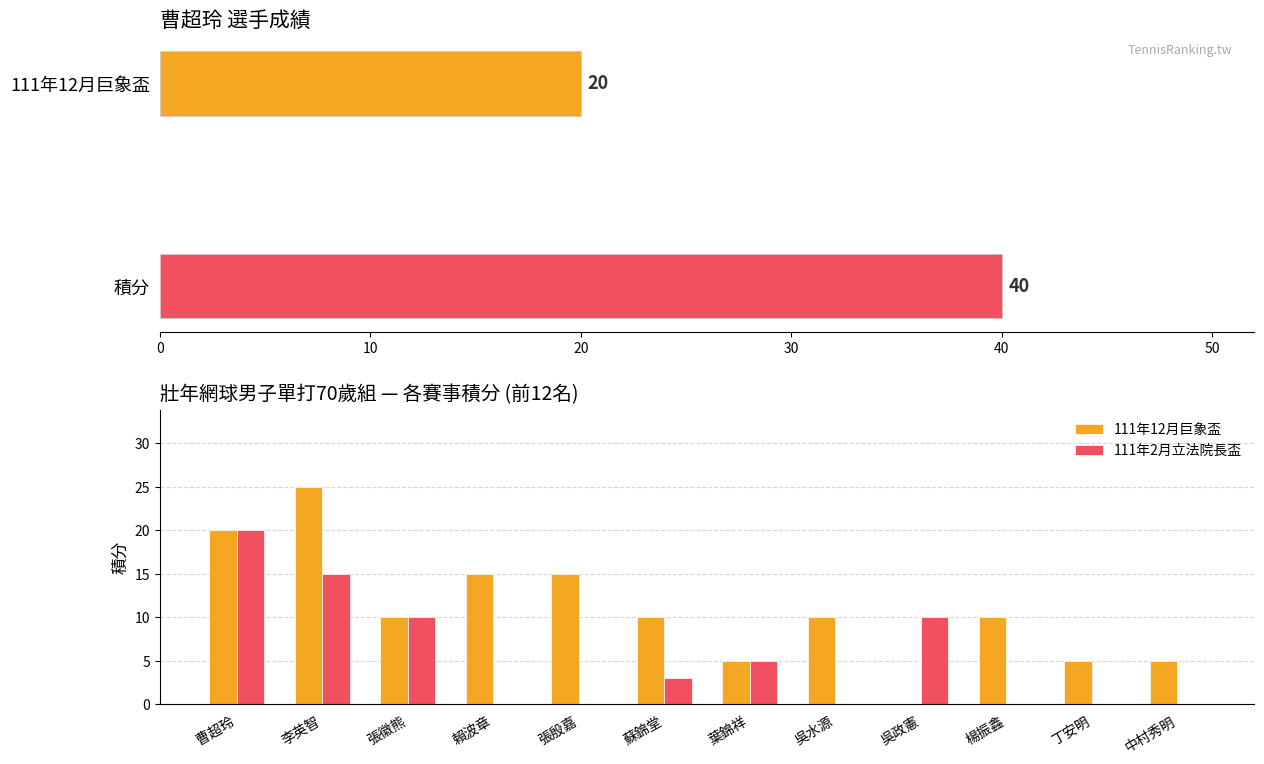

Which series has the largest range (max minus min)?

111年12月巨象盃